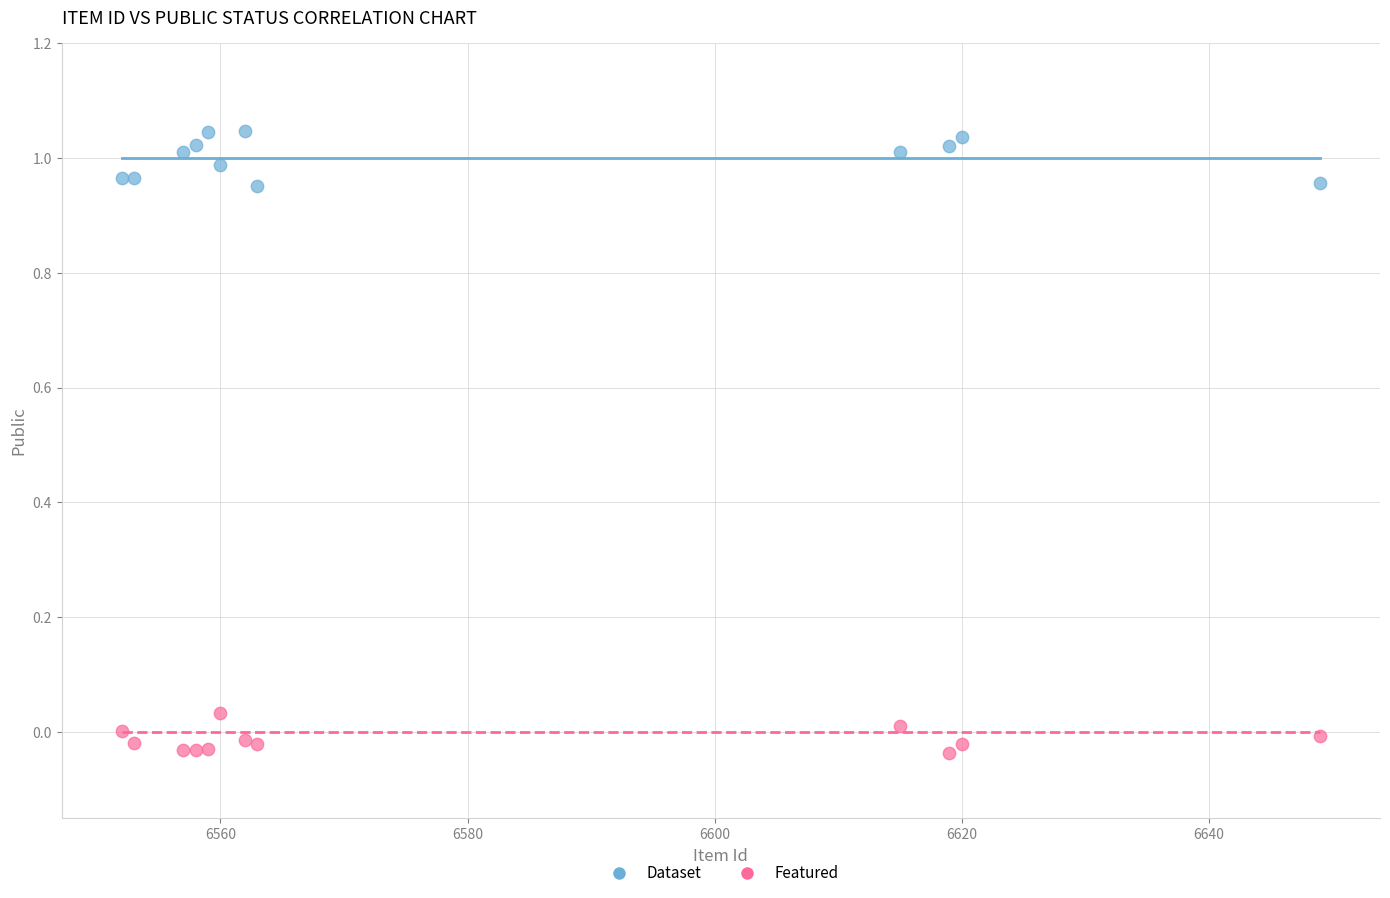

Which series reaches the minimum Y coordinate?

Featured